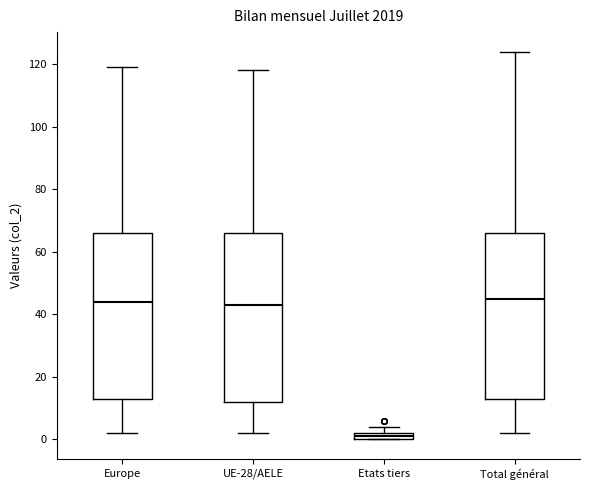

Where is the upper edge of the box for Total général on the y-axis? The values are not printed on the chart, so give them approximately, as read against the axis.

66